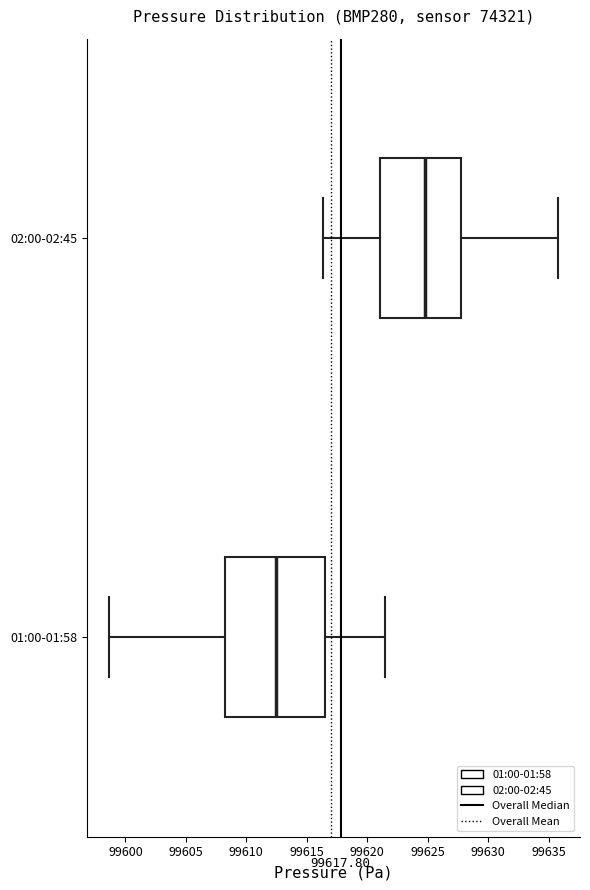

Reading bottom to top, read every box against the x-axis: the position of its median line, the range the box covers, and the ends of its whiskers. The values are not printed on the chart, so give them approximately, as read against the axis.

01:00-01:58: median 99612.5, box 99608.0 to 99616.5, whiskers 99598.5 to 99621.5
02:00-02:45: median 99625.0, box 99621.0 to 99628.0, whiskers 99616.5 to 99636.0